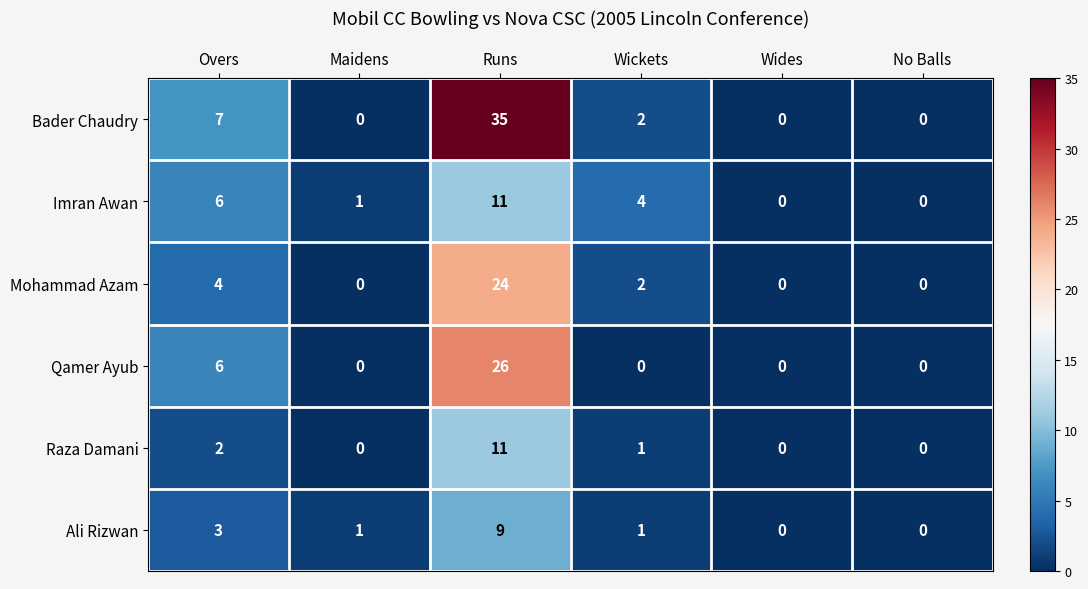

Where does the Raza Damani series first go above 1?

Overs